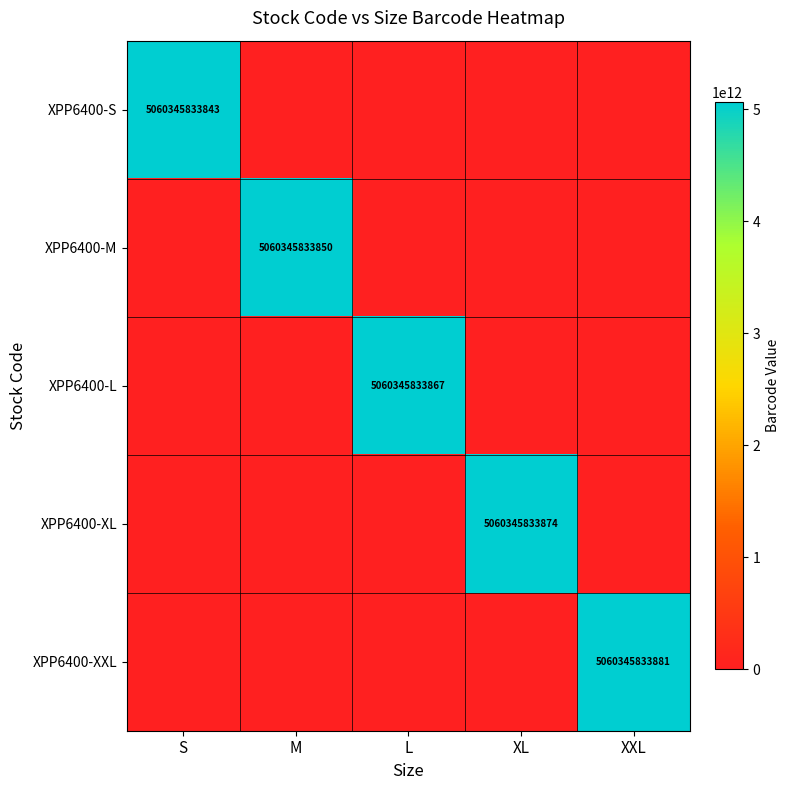

Which series has the widest spread of values?

XPP6400-XXL